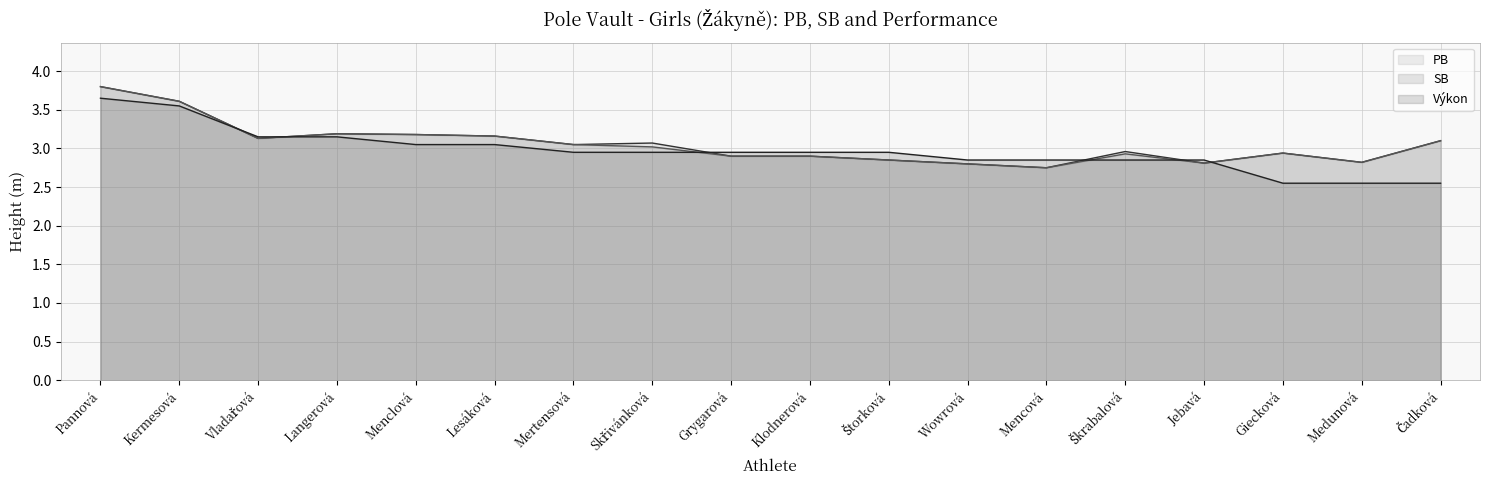

At Čadková, list the series in order from largest to smallest.

PB, SB, Výkon